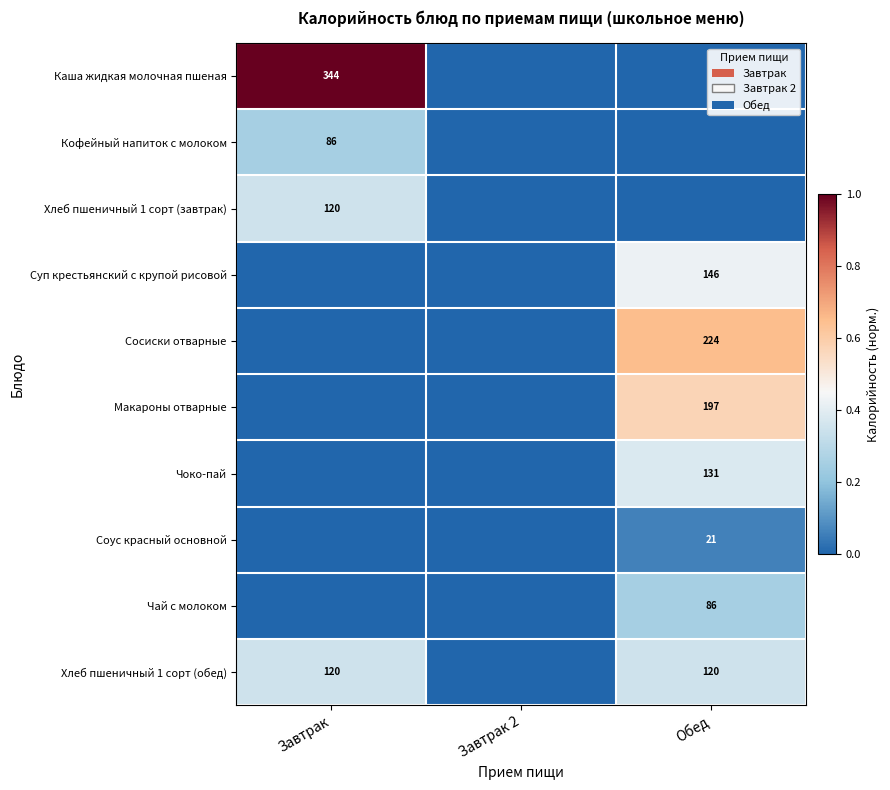

Is it true that Каша жидкая молочная пшеная equals 510 at Завтрак?

False